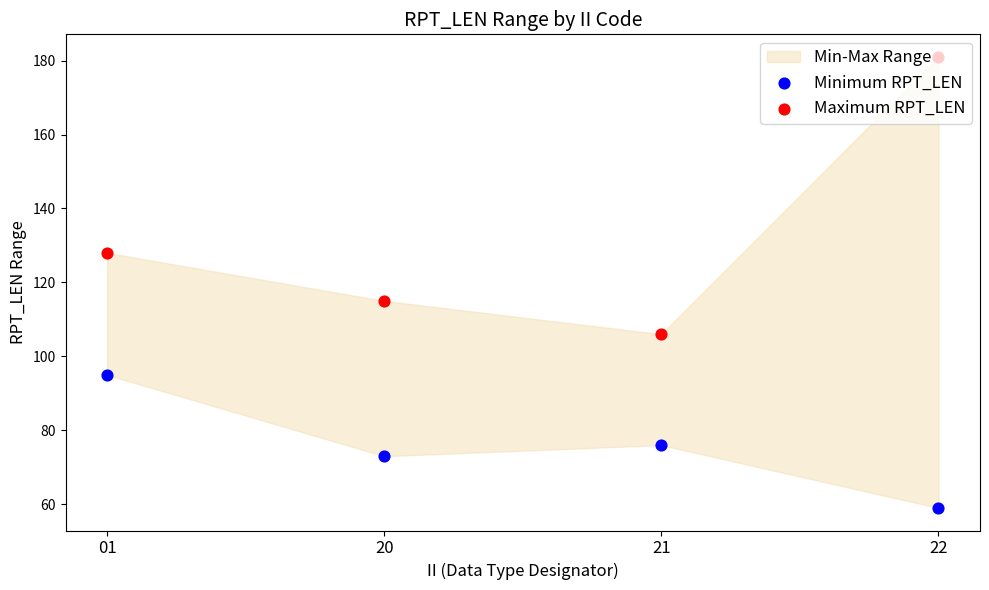

Which series contains the lowest Y value?

Minimum RPT_LEN